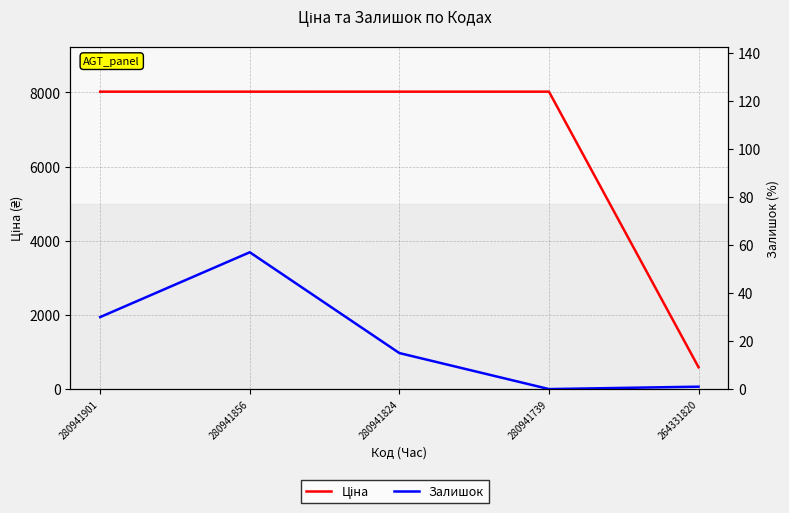

How many positive values does the Залишок series have?

4